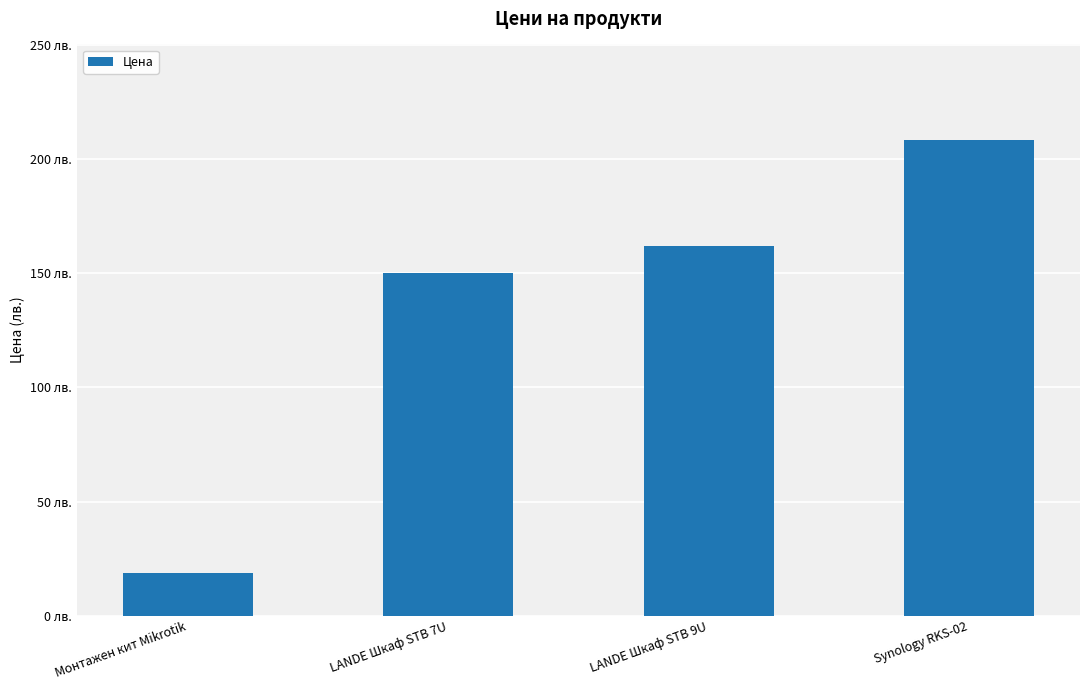

The value at Synology RKS-02 is 337.9. True or false?

False